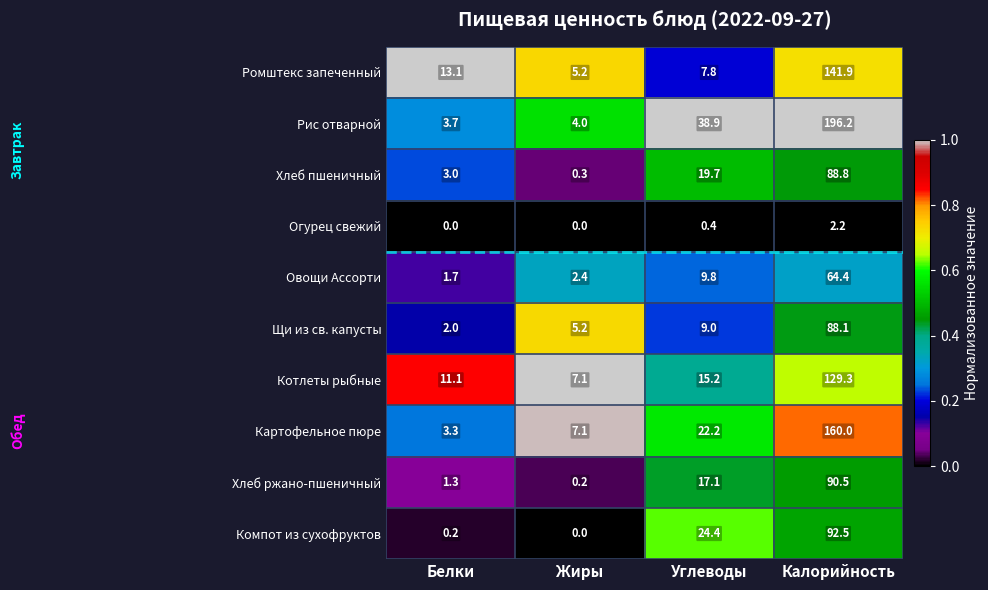

What is the total value across all series at Жиры?

31.5